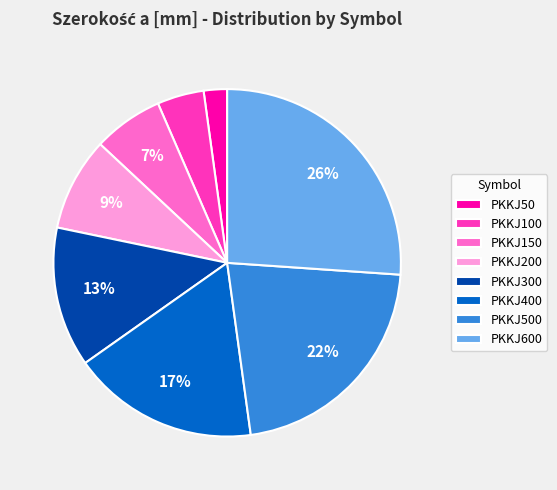

Rank the categories by value from highest to lowest.

PKKJ600, PKKJ500, PKKJ400, PKKJ300, PKKJ200, PKKJ150, PKKJ100, PKKJ50